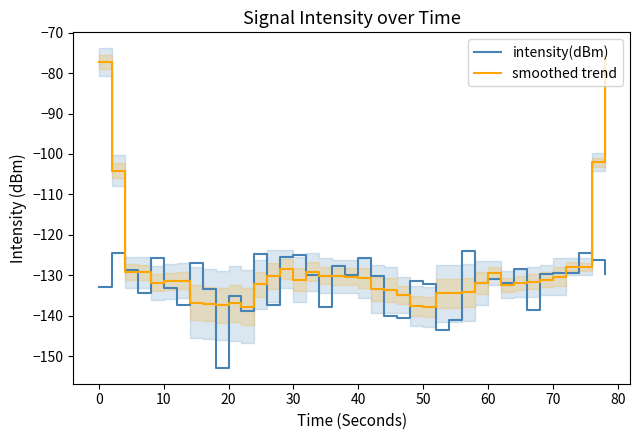

How many data points in smoothed trend are less than -131?

23